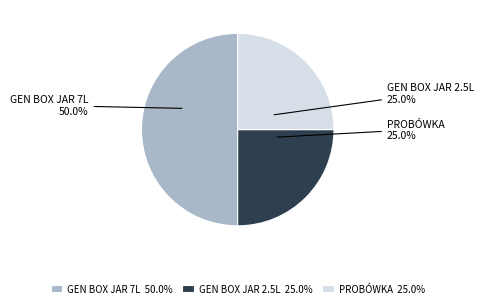

What portion of the pie excludes GEN BOX JAR 7L?

50.0%